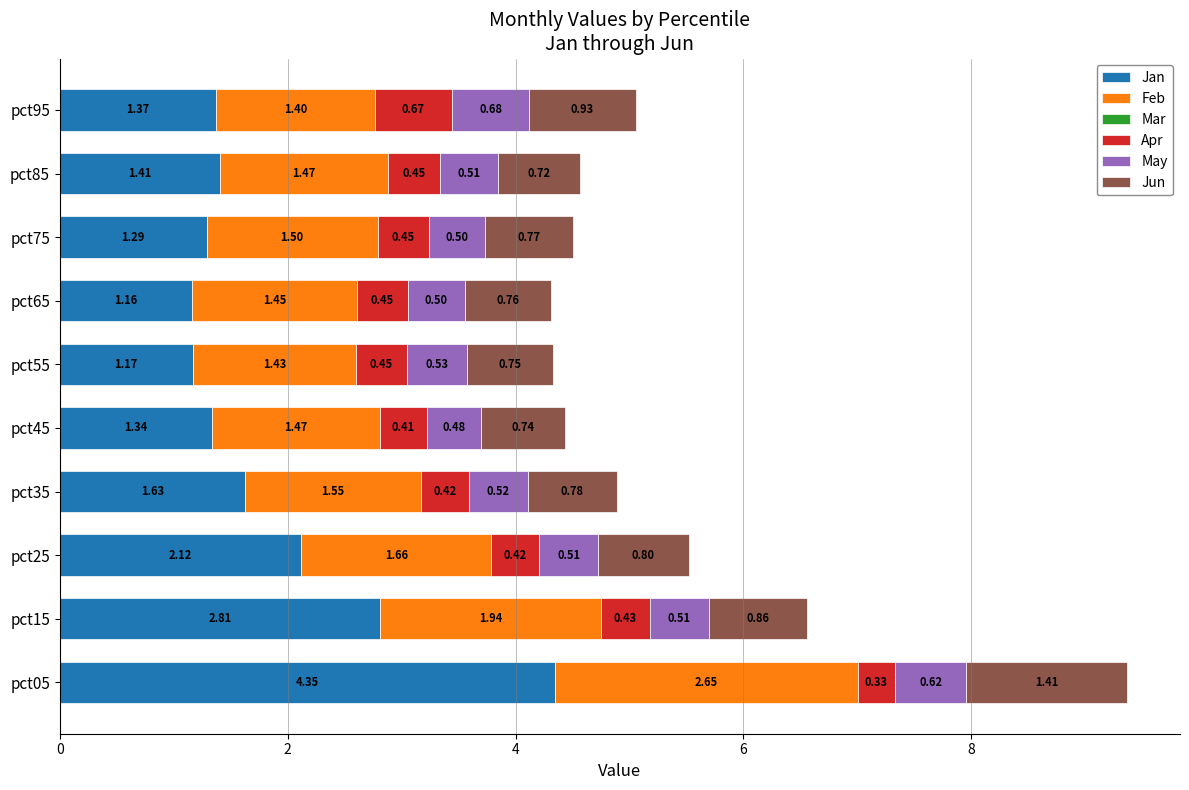

Rank the categories by Jan value from lowest to highest.

pct65, pct55, pct75, pct45, pct95, pct85, pct35, pct25, pct15, pct05